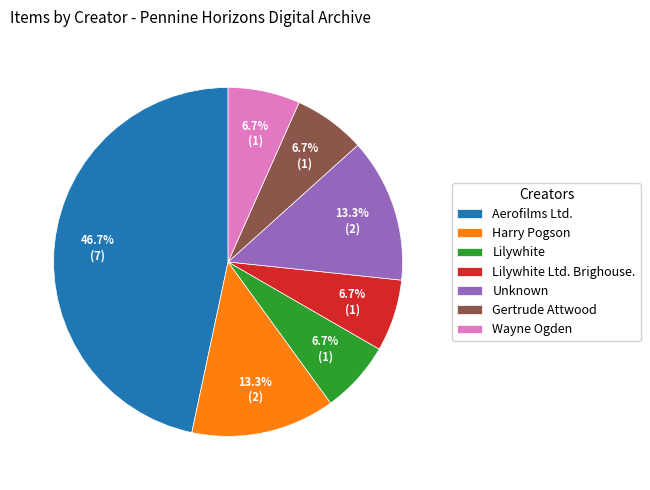

Approximately how many times larger is the value at Harry Pogson compared to Aerofilms Ltd.?

0.3